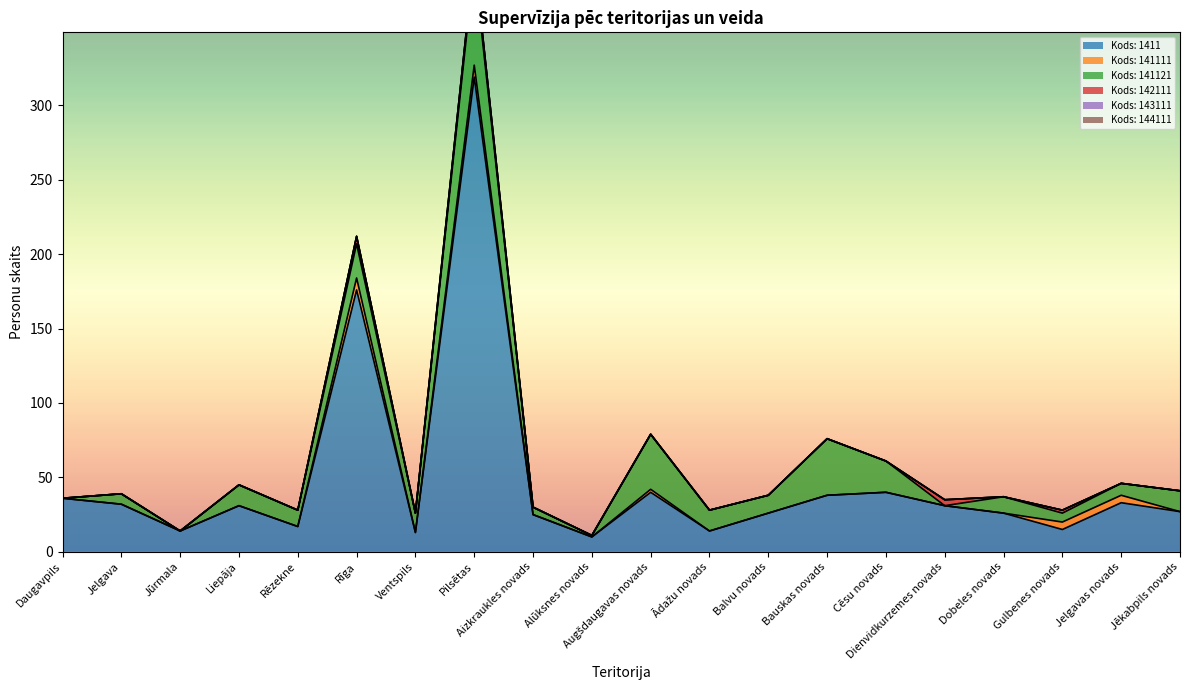

The Kods: 141121 series shows 4 at Jelgava. True or false?

False